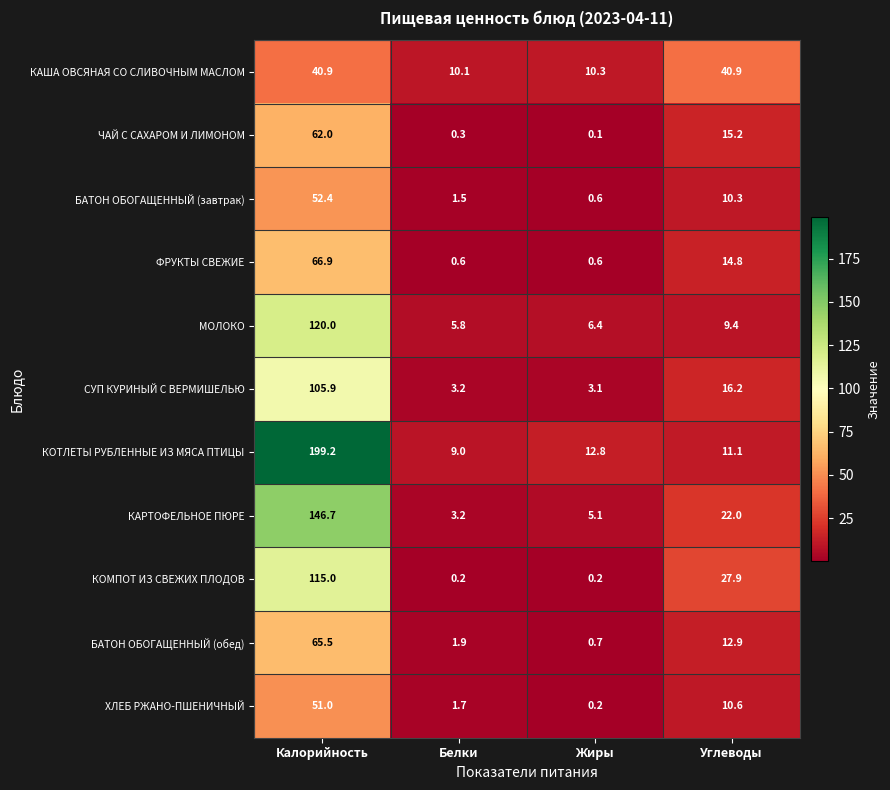

Which series has the widest spread of values?

КОТЛЕТЫ РУБЛЕННЫЕ ИЗ МЯСА ПТИЦЫ